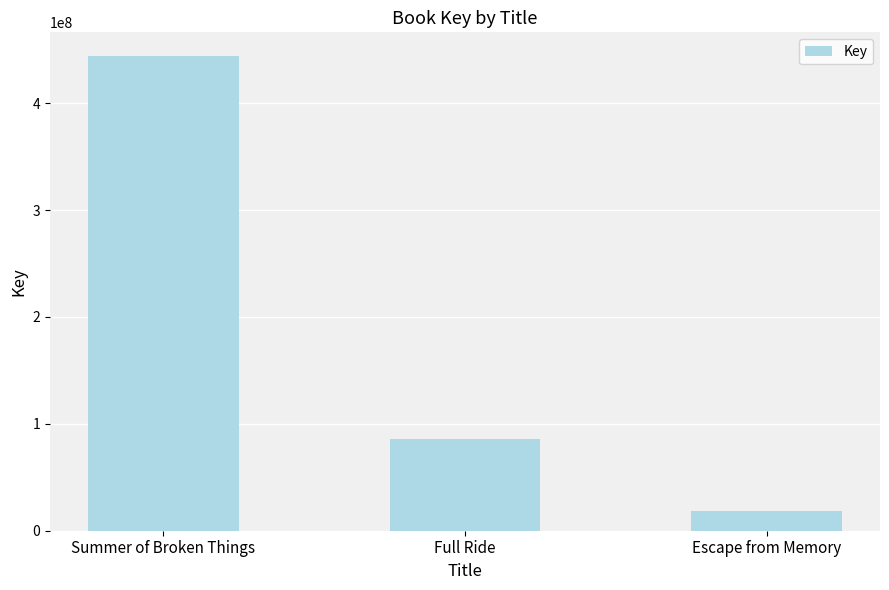

Reading right to left, what are all the values shown in this chart?

Escape from Memory=18545866	Full Ride=85409175	Summer of Broken Things=444067171